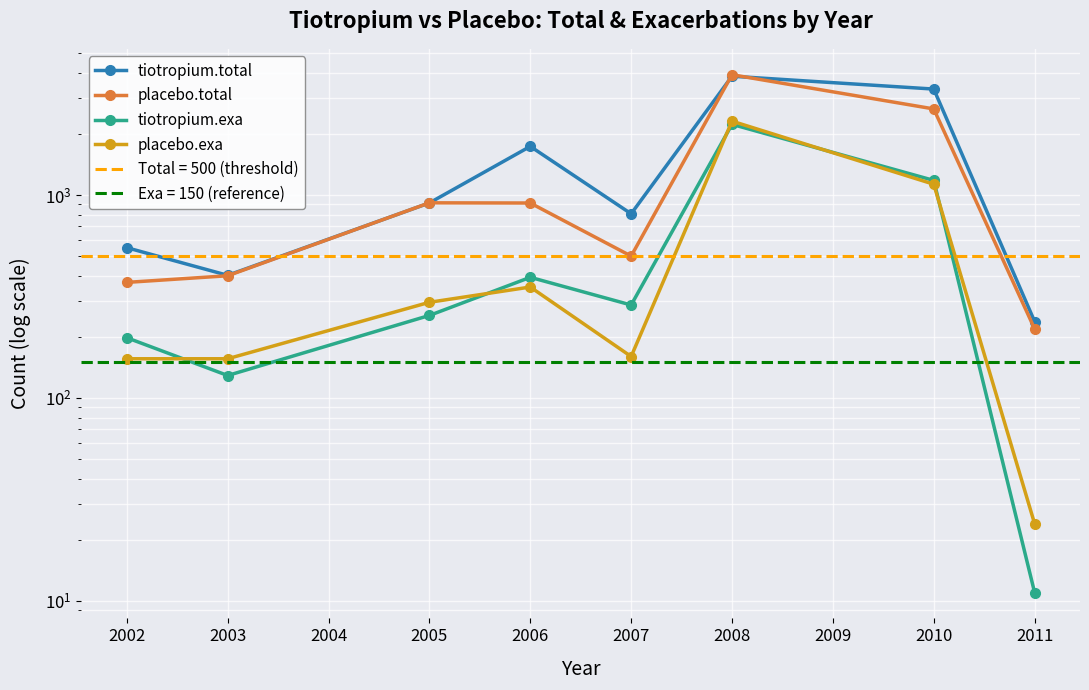

How many intersections are there between tiotropium.exa and placebo.exa?

5